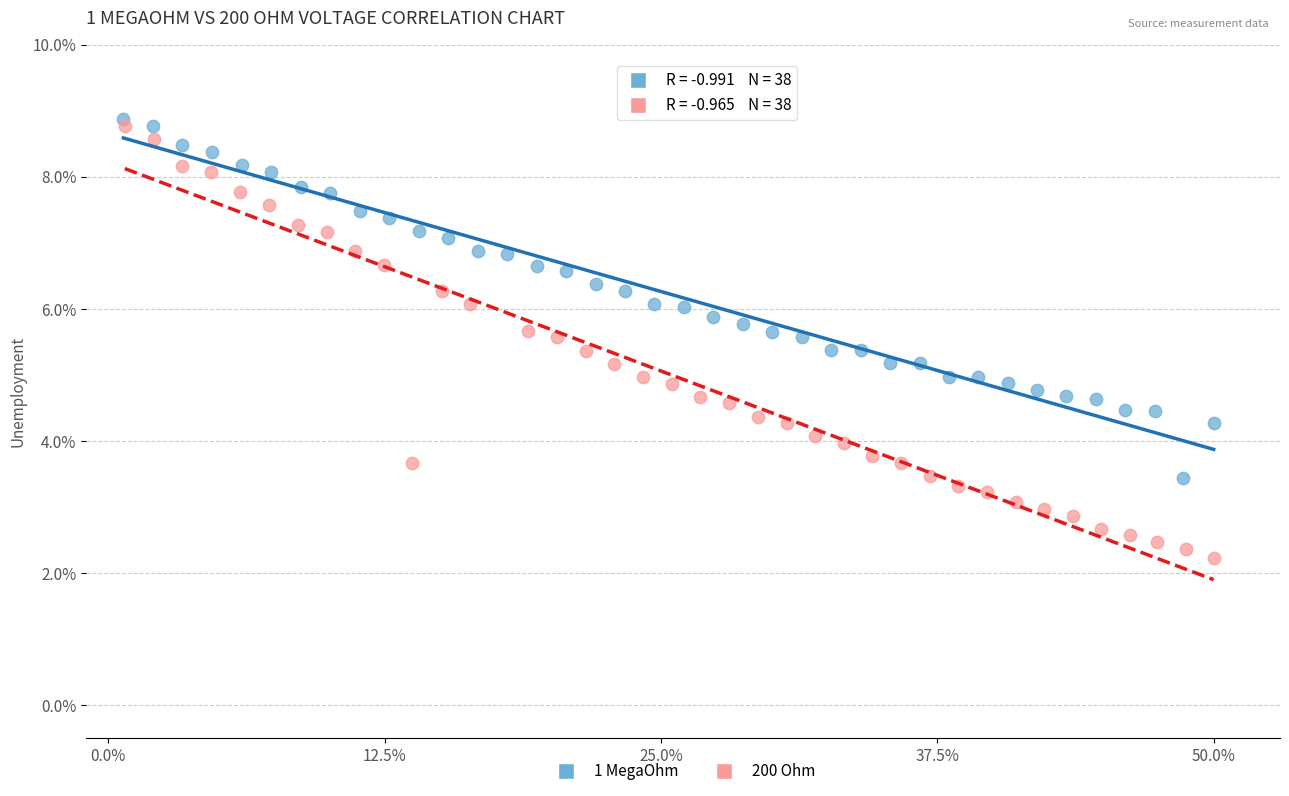

What are all the series names shown in the legend?

1 MegaOhm, 200 Ohm